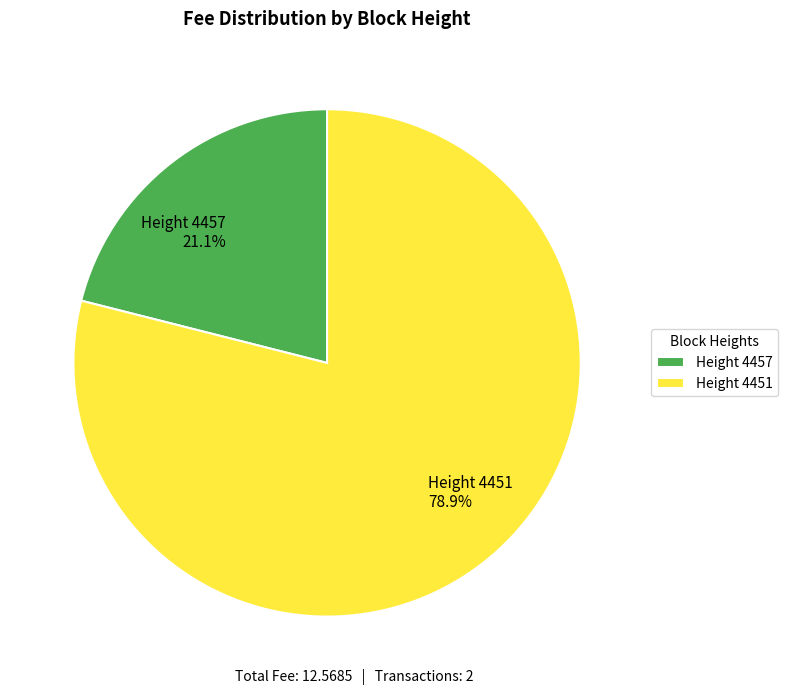

Which slice is the largest?

Height 4451